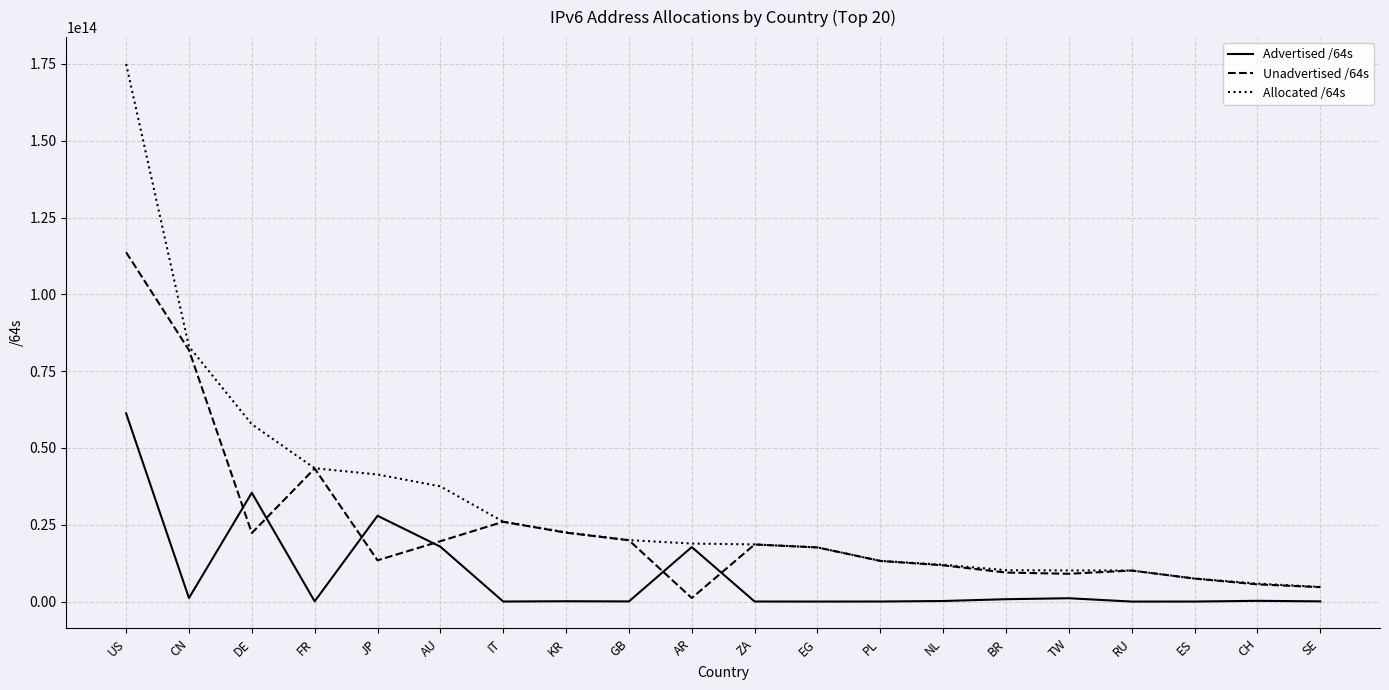

True or false: Unadvertised /64s and Advertised /64s intersect in this chart.

True